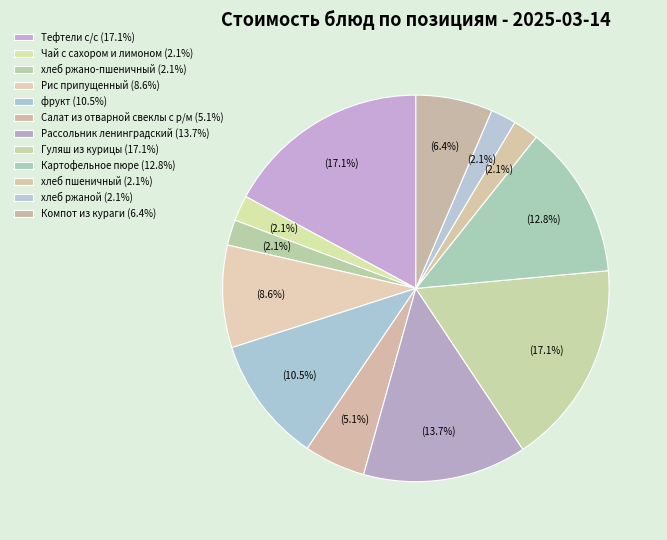

True or false: Рис припущенный accounts for 9% of the total.

True